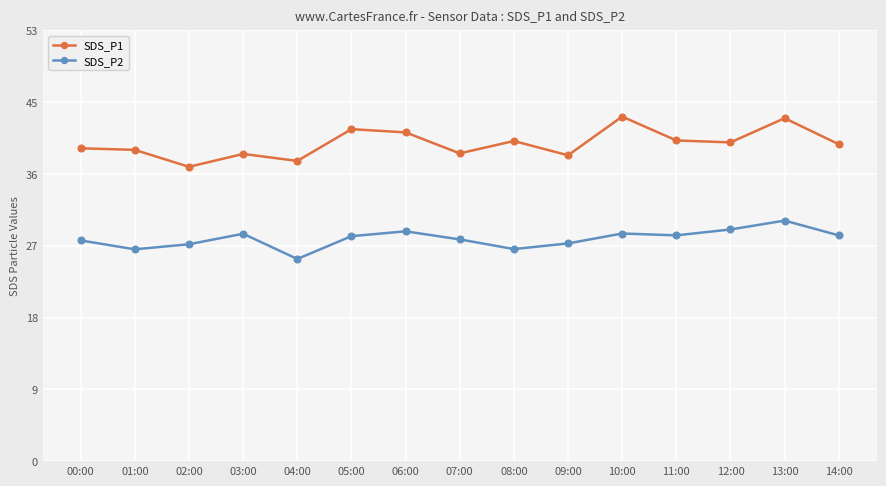

True or false: SDS_P2 and SDS_P1 cross at least once.

False